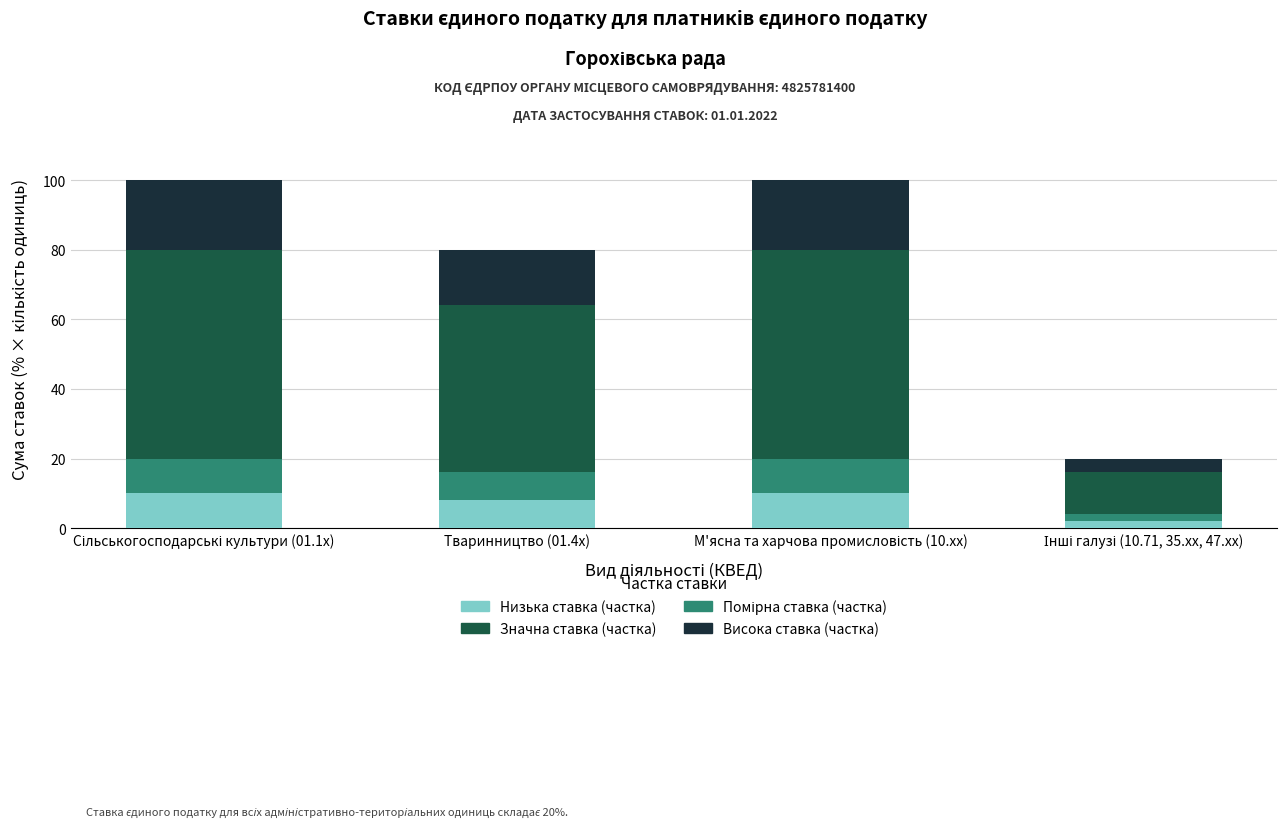

How many bars are there in total?

4